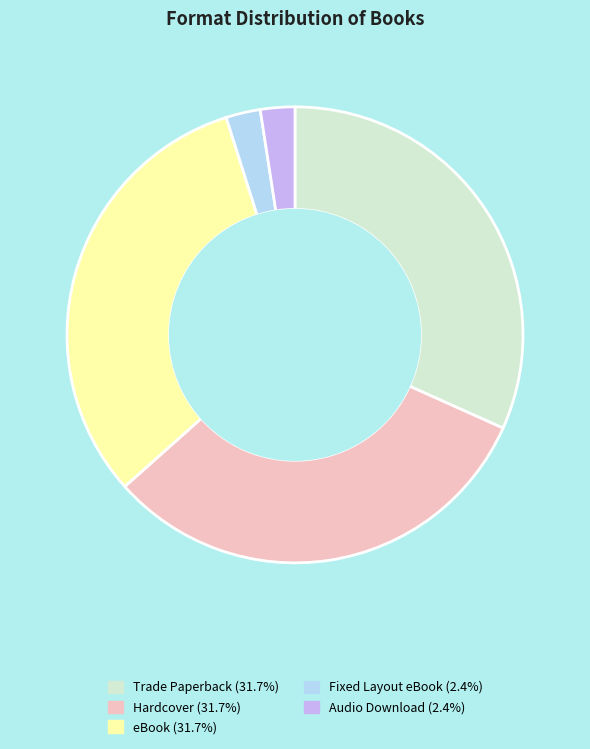

Does eBook represent more than half of the total?

No